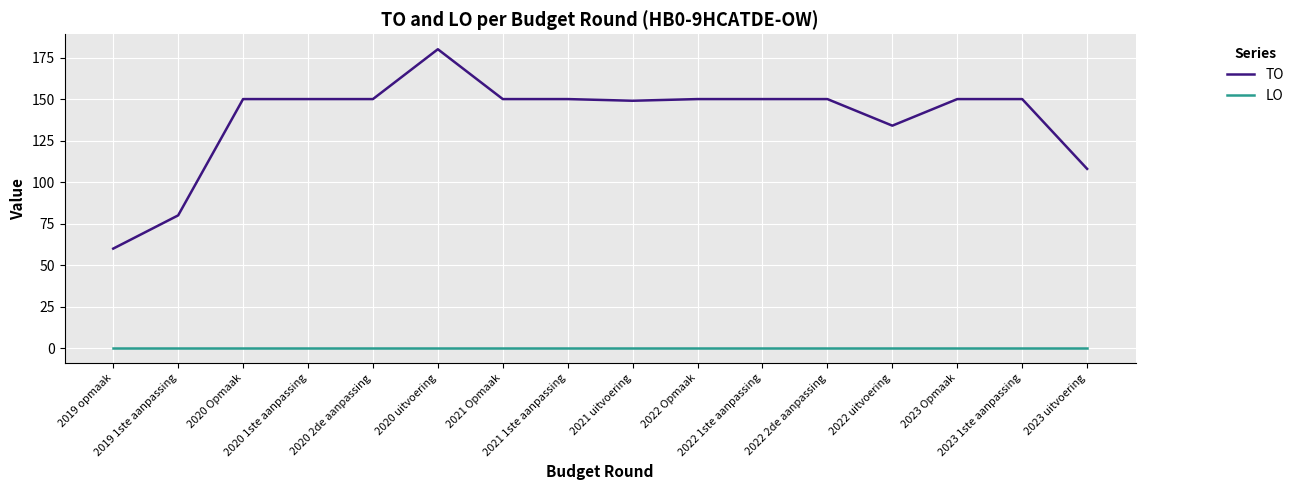

Rank the series at 2020 Opmaak from highest to lowest value.

TO, LO